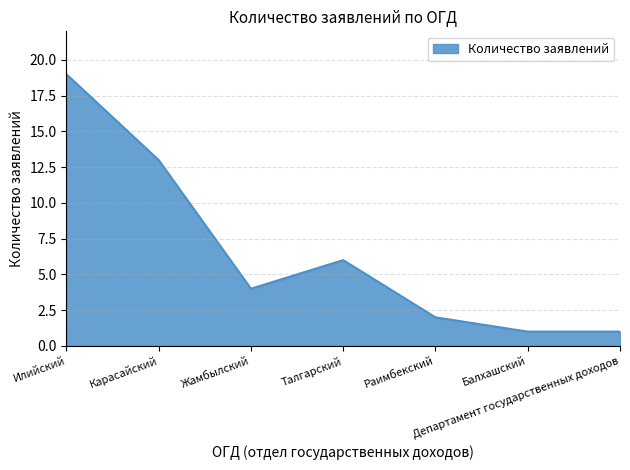

What position from the right is Жамбылский?

5